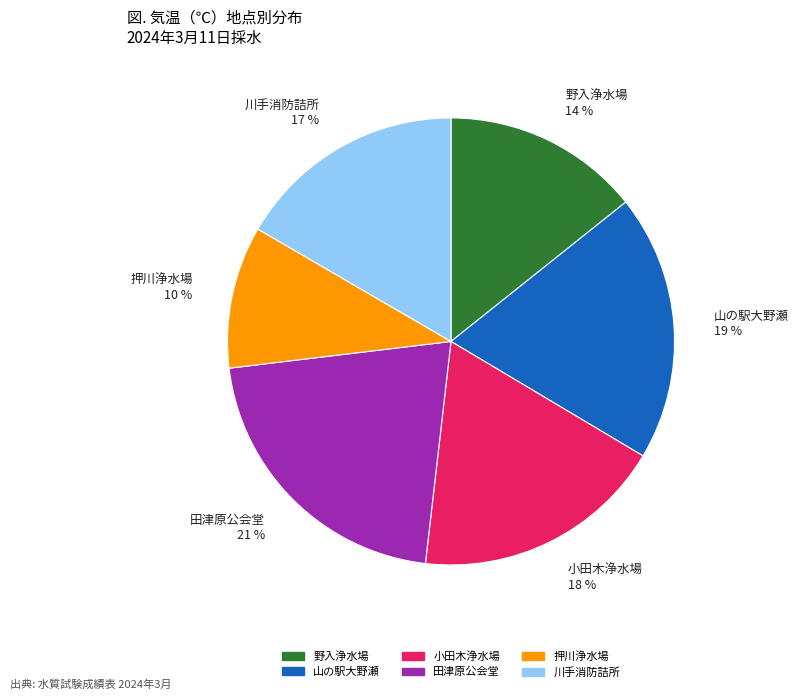

To the nearest percent, what is the combined percentage of 川手消防詰所 and 小田木浄水場?

35%